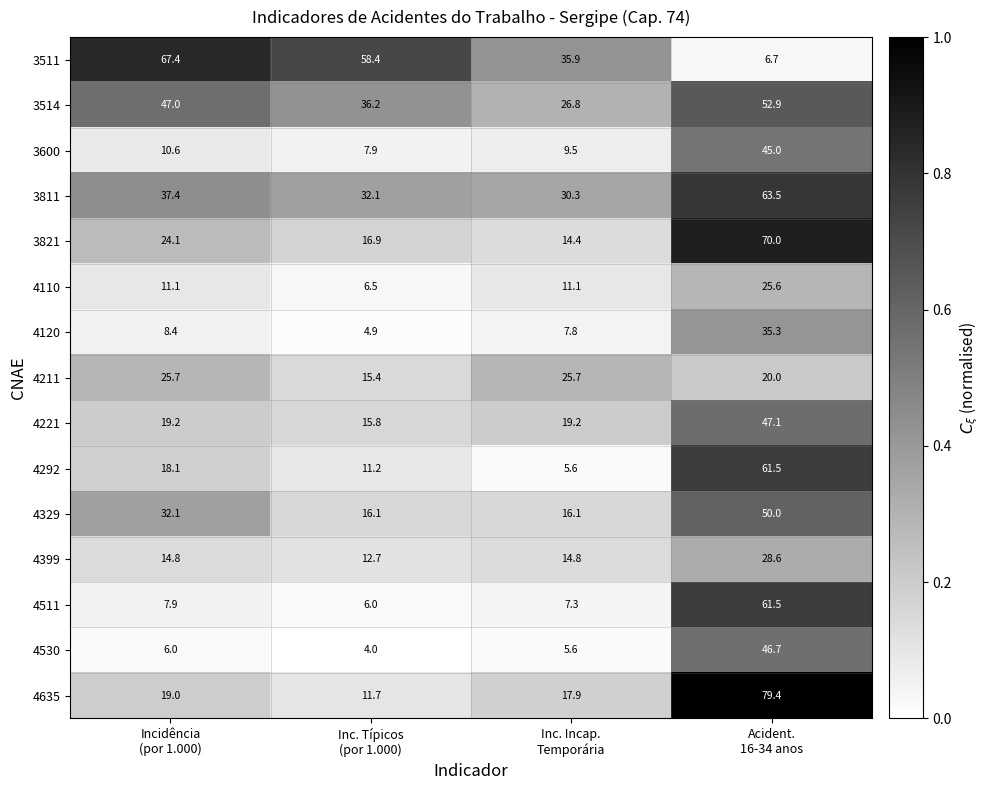

What is the average value of the 4635 series?

32.0